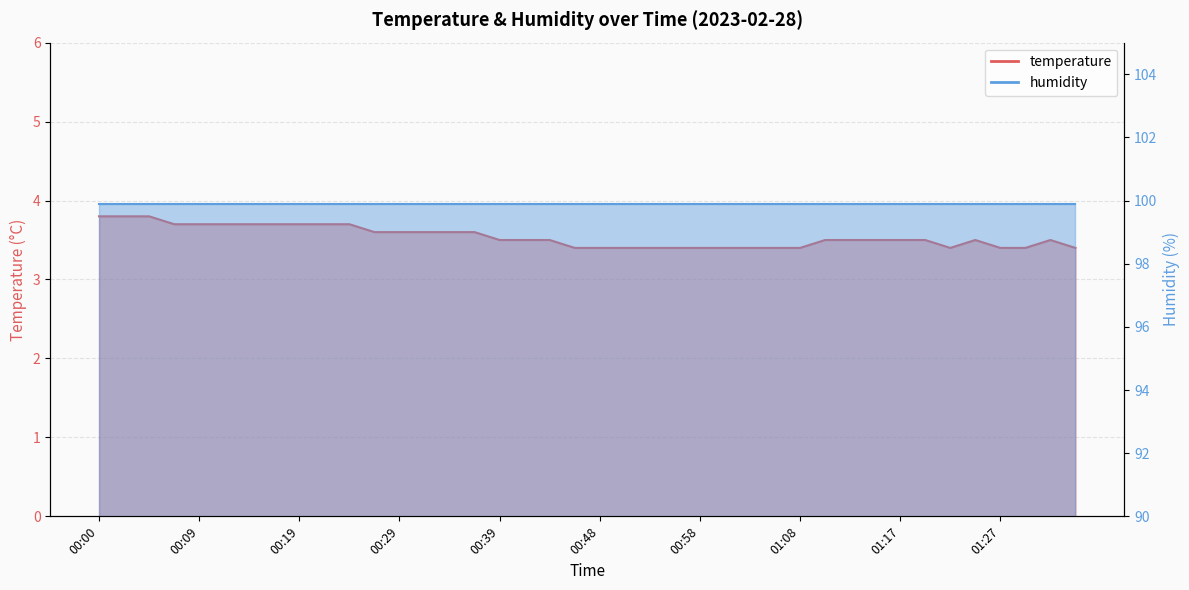

Reading left to right, list all the values displayed in this chart.

3.8	3.8	3.8	3.7	3.7	3.7	3.7	3.7	3.7	3.7	3.7	3.6	3.6	3.6	3.6	3.6	3.5	3.5	3.5	3.4	3.4	3.4	3.4	3.4	3.4	3.4	3.4	3.4	3.4	3.5	3.5	3.5	3.5	3.5	3.4	3.5	3.4	3.4	3.5	3.4